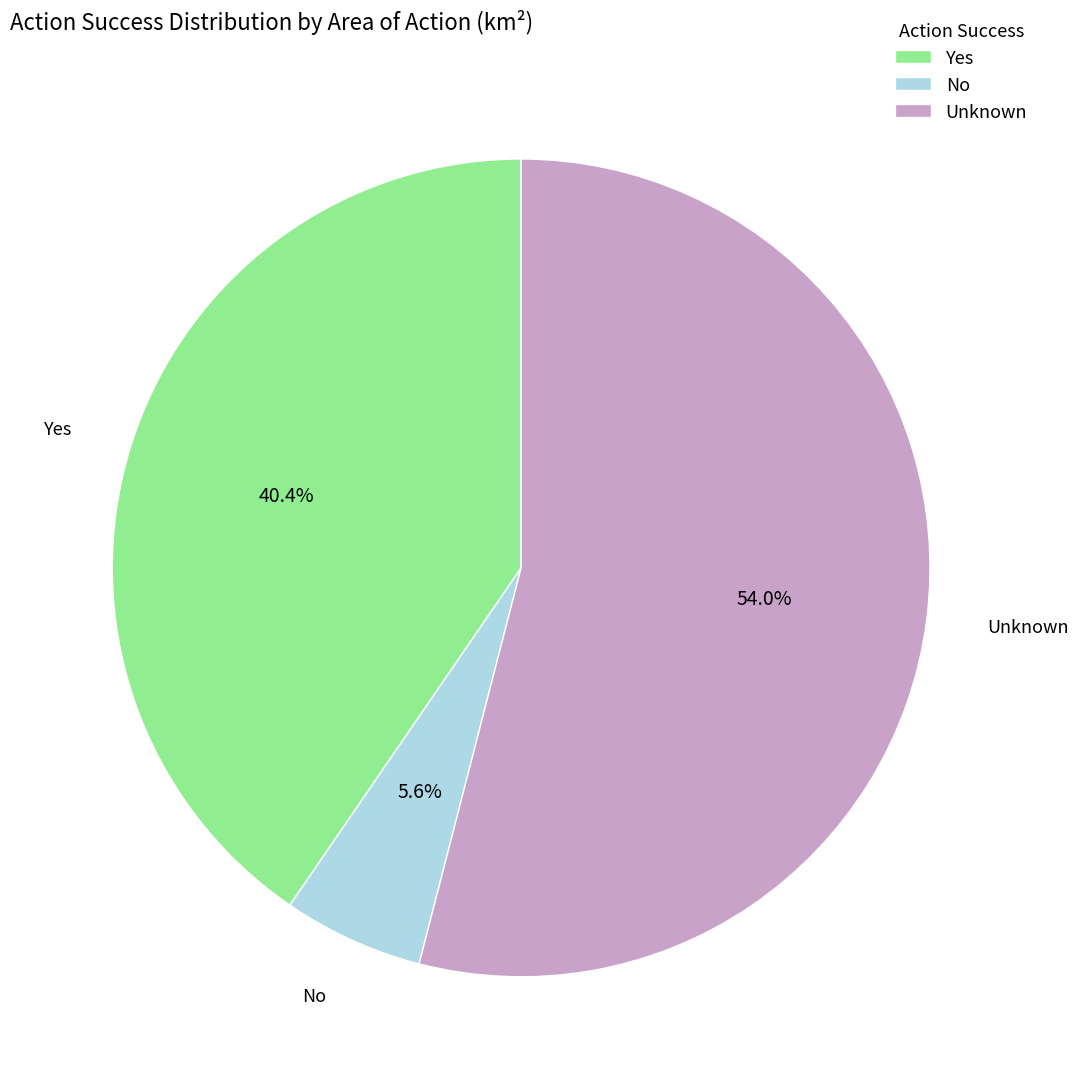

To the nearest percent, what percentage of the pie is Unknown?

54%